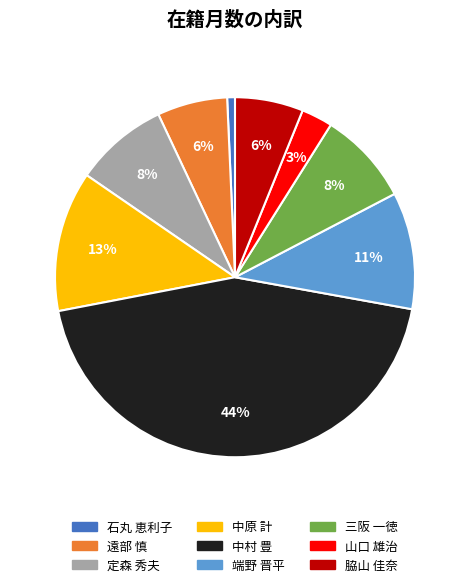

What is the ratio of the value at 中原 計 to the value at 中村 豊?

0.3